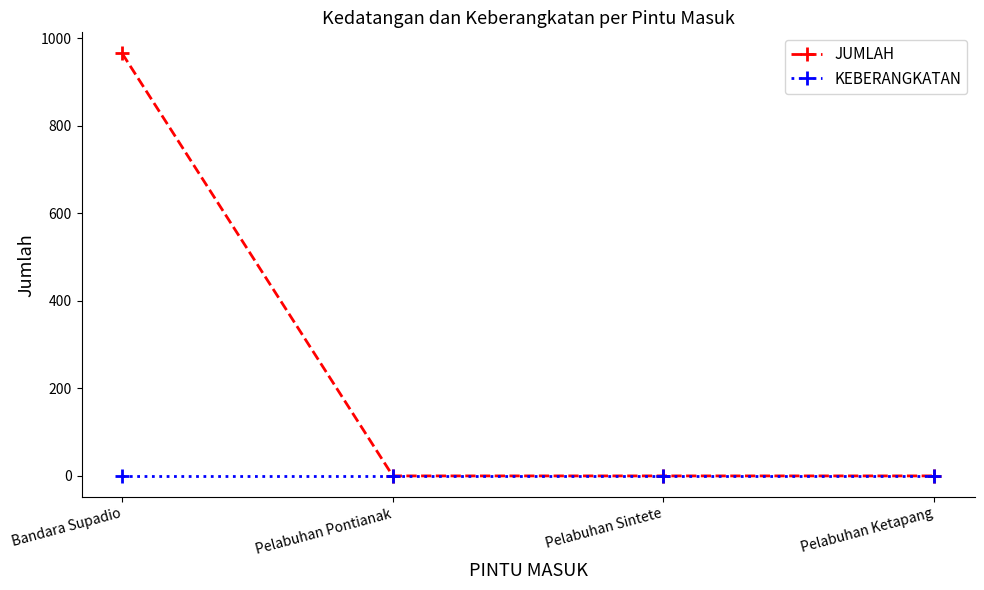

Reading left to right, extract all data points from this chart.

JUMLAH: Bandara Supadio=965	Pelabuhan Pontianak=0	Pelabuhan Sintete=0	Pelabuhan Ketapang=0
KEBERANGKATAN: Bandara Supadio=0	Pelabuhan Pontianak=0	Pelabuhan Sintete=0	Pelabuhan Ketapang=0